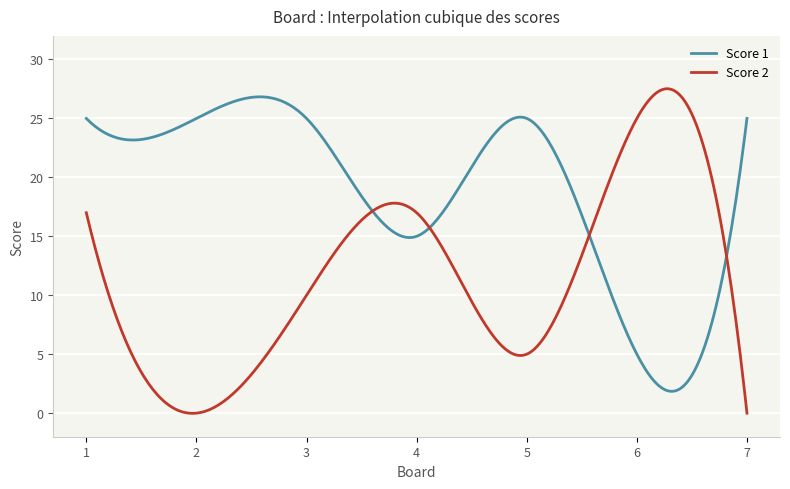

What is the highest value of the Score 2 series?

27.5